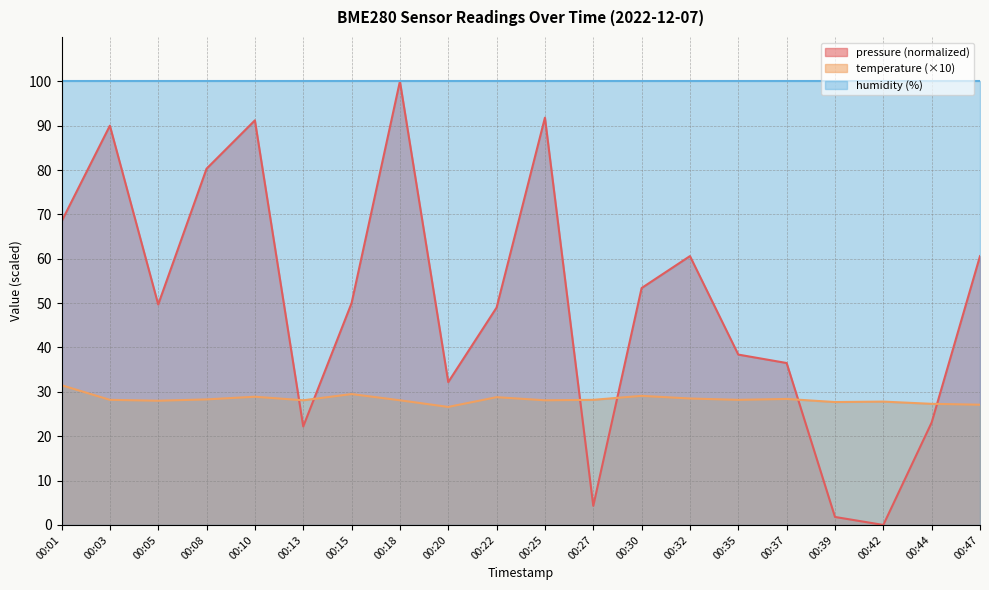

What is the value of the pressure point at the 14th from the left?

60.6